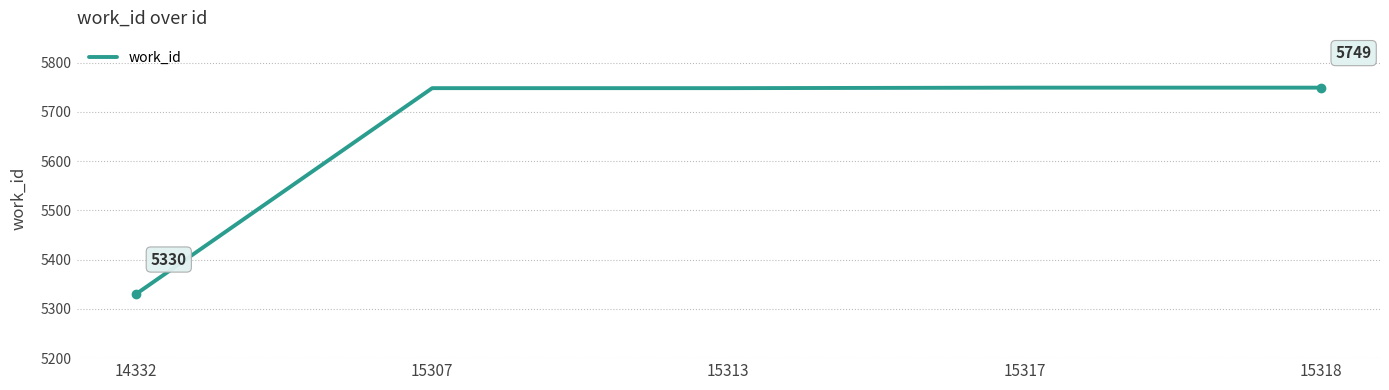

What is the sum of all values?

28324